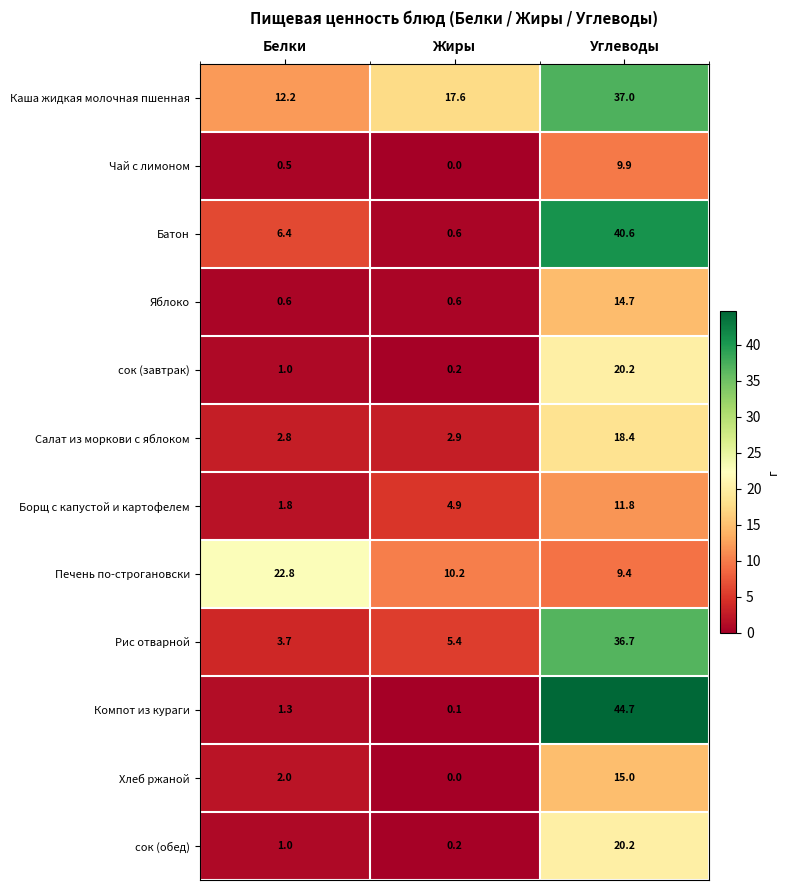

What is the difference between the second highest and minimum values in the Борщ с капустой и картофелем series?

3.1